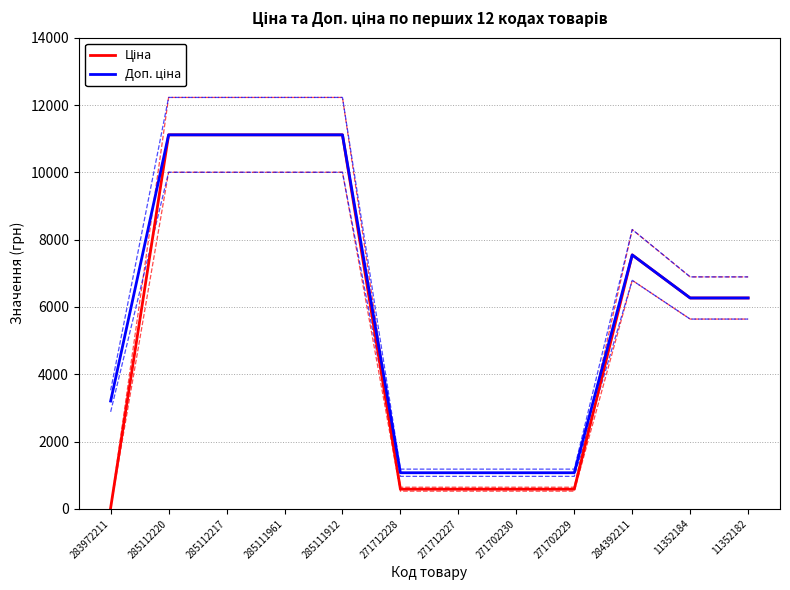

At which category does Ціна reach its first local peak?

284392211